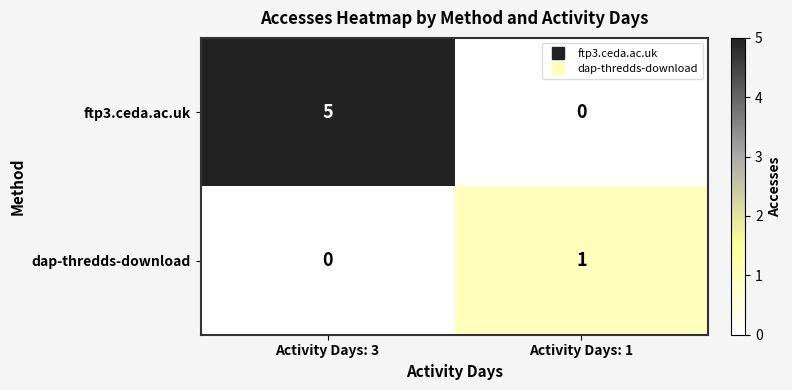

What is the greatest value displayed?

5